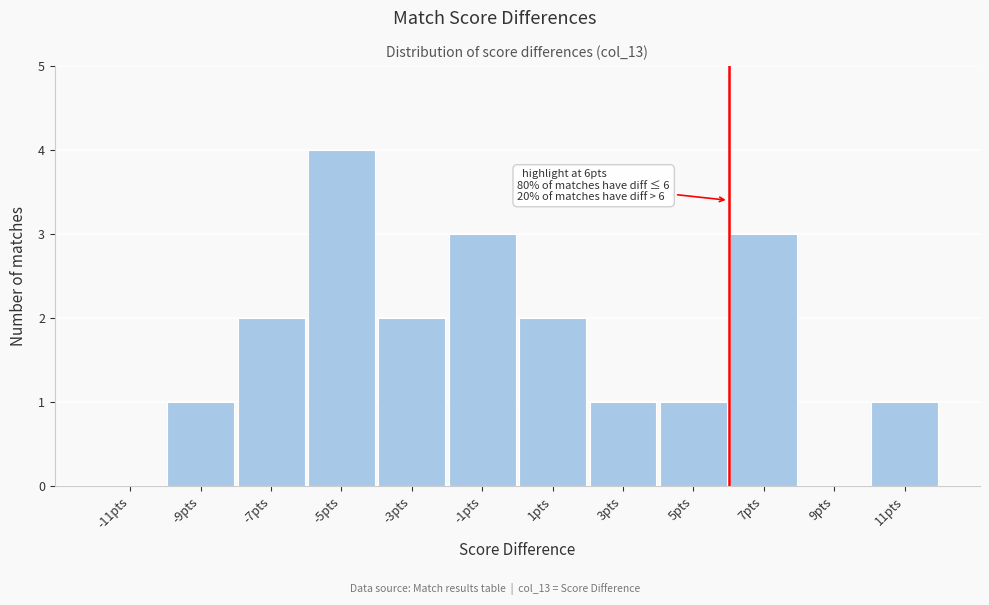

Which range on the x-axis has the tallest bar?

-6 to -4